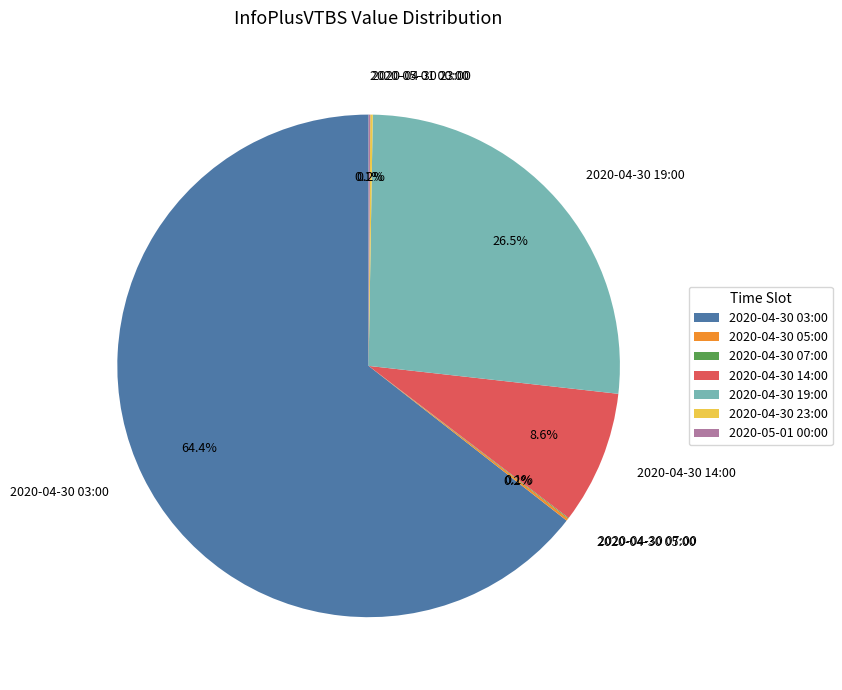

The 2020-04-30 19:00 slice represents 33% of the pie. True or false?

False